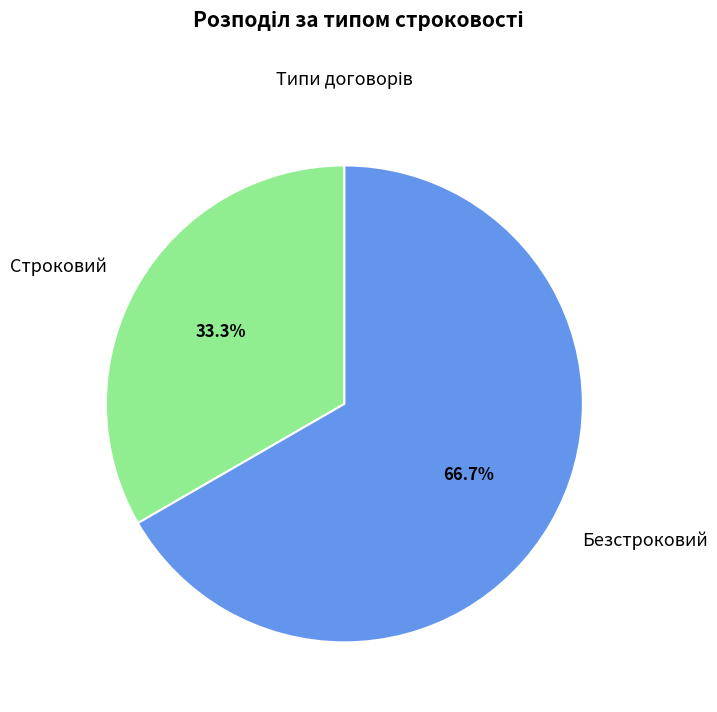

Between Безстроковий and Строковий, which is larger?

Безстроковий